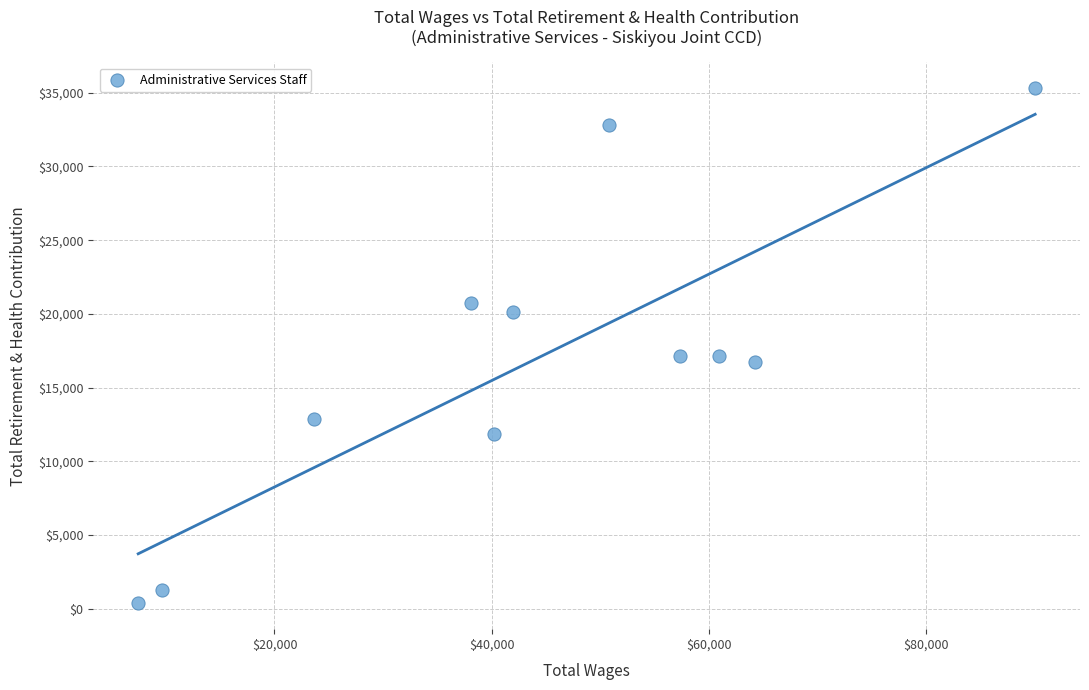

What is the average Y value?

16935